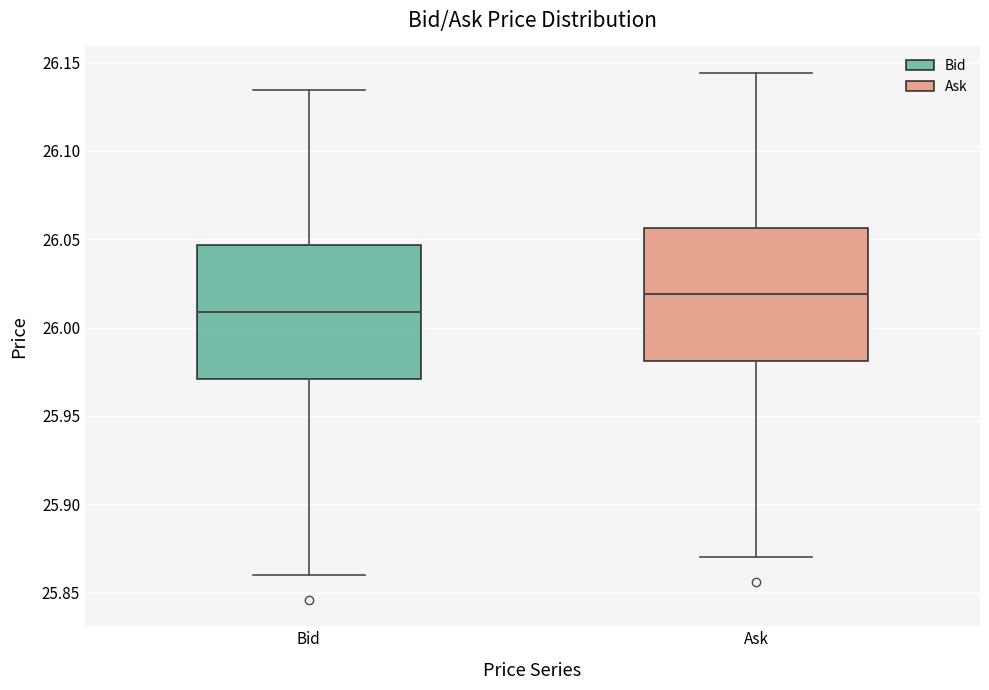

Which box's median line is the lowest?

Bid